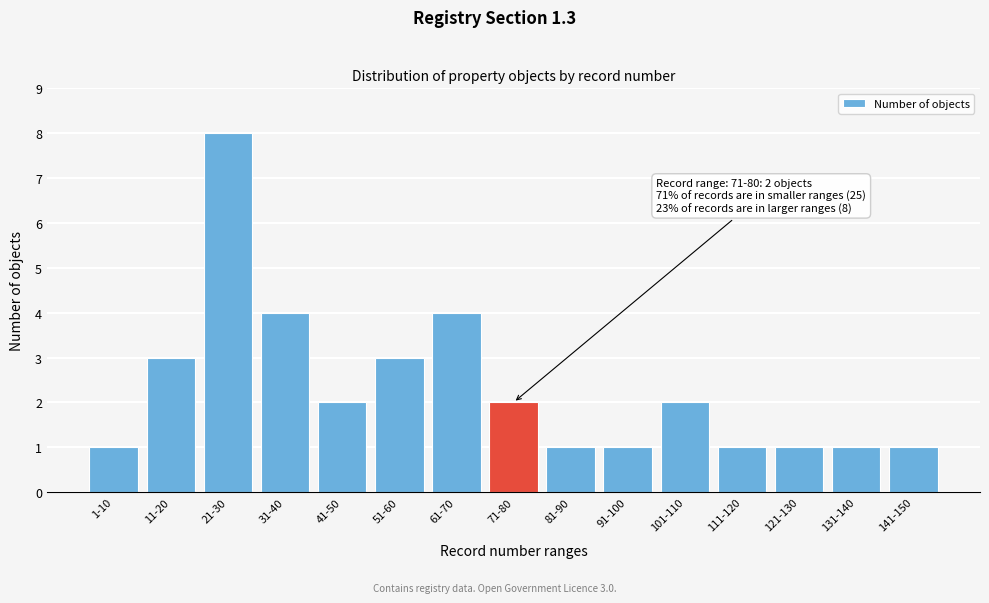

Reading right to left, extract all data points from this chart.

1	1	1	1	2	1	1	2	4	3	2	4	8	3	1